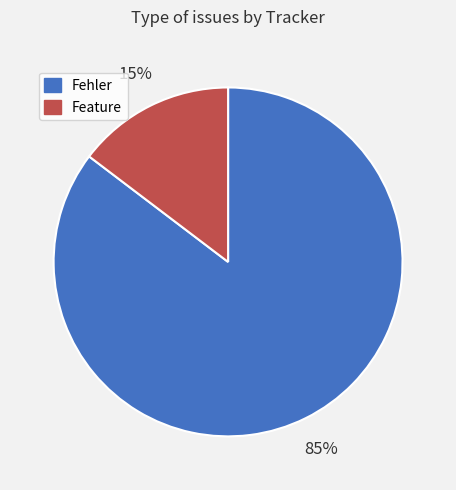

What is the ratio of the value at Feature to the value at Fehler?

0.2